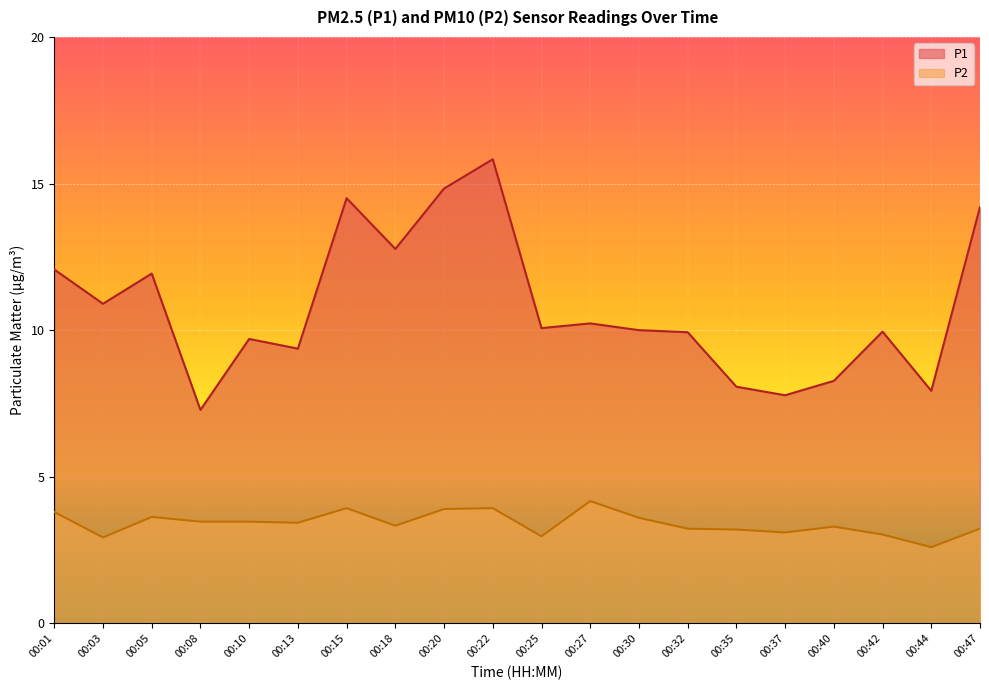

True or false: P1 has more than 0 points higher than both neighbors.

True